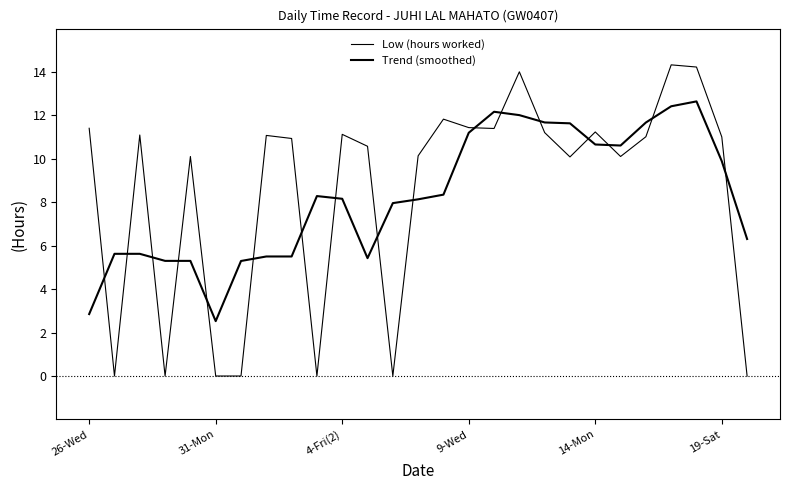

At which label does Trend (smoothed) reach its peak?

24